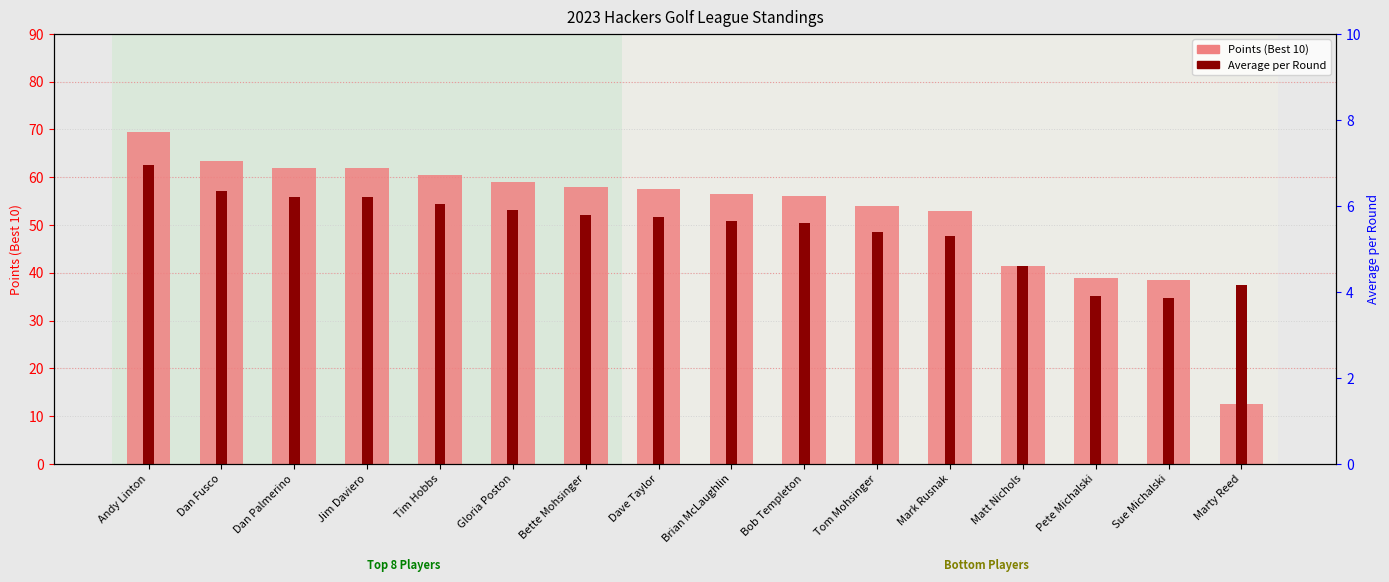

What is the minimum value shown in the chart?

3.9